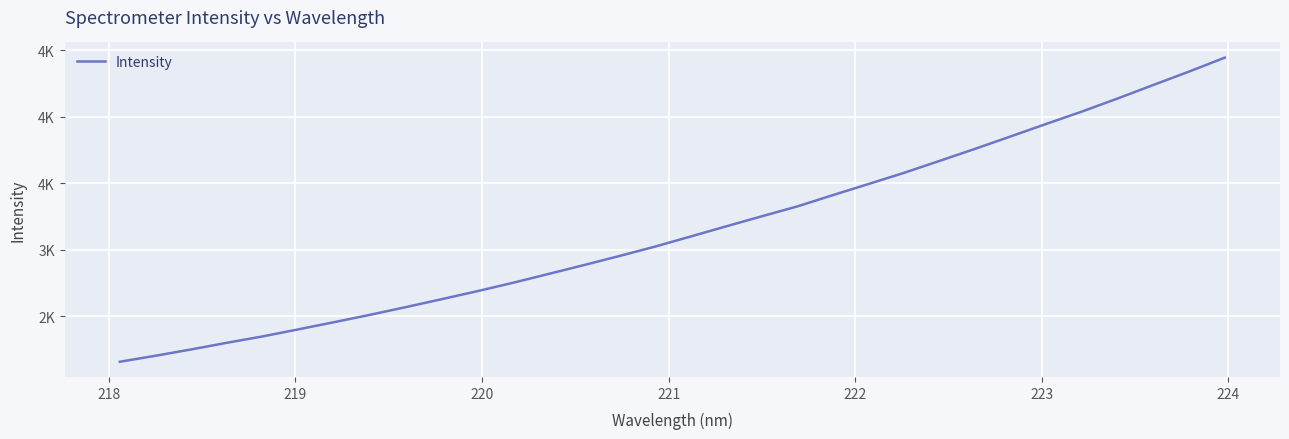

How many values are below 3100?

16